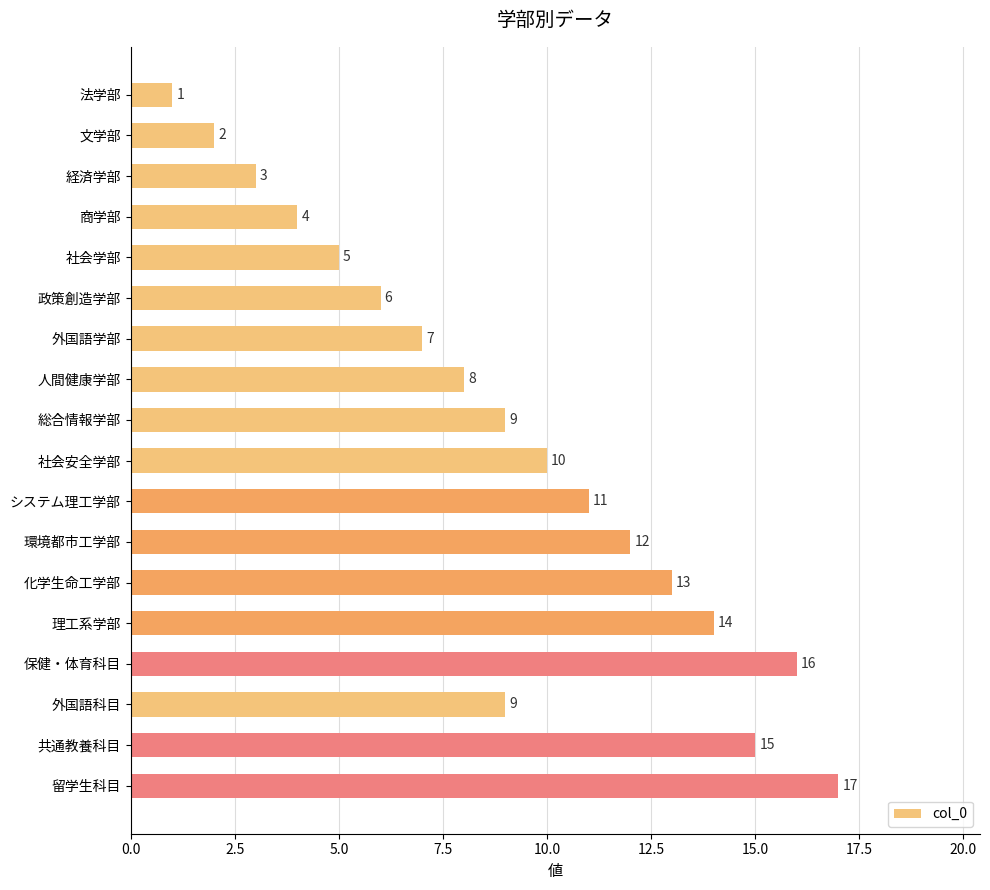

What is the minimum value shown in the chart?

1